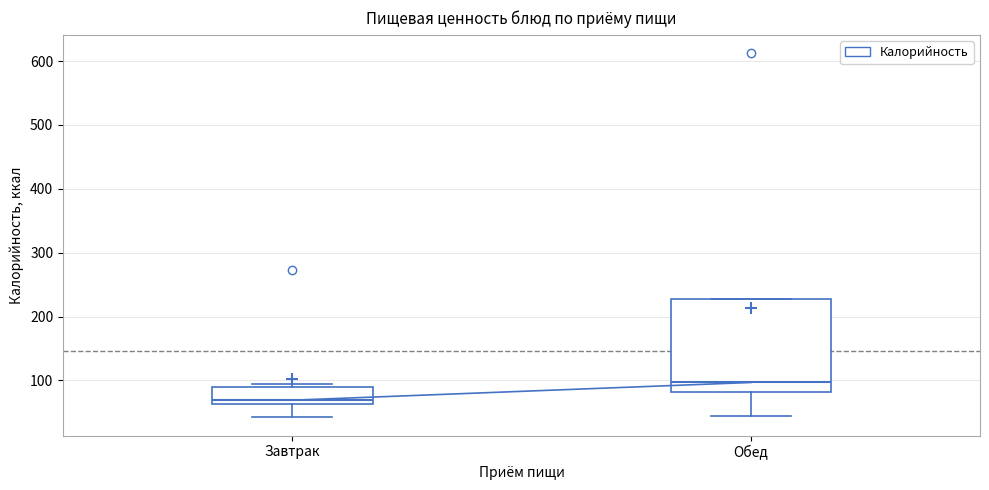

Reading left to right, read every box against the y-axis: the position of its median line, the range the box covers, and the ends of its whiskers. The values are not printed on the chart, so give them approximately, as read against the axis.

Завтрак: median 70, box 60 to 90, whiskers 40 to 90 (just above the box's upper edge)
Обед: median 100, box 80 to 230, whiskers 40 to 230